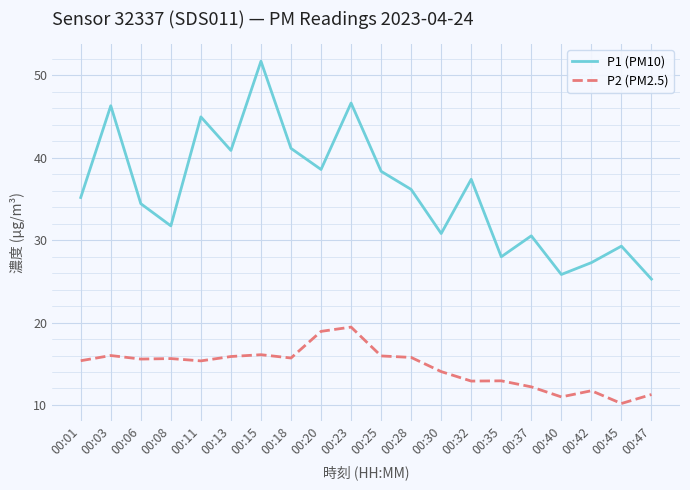

What is the difference between the maximum and minimum values in the P2 (PM2.5) series?

9.3